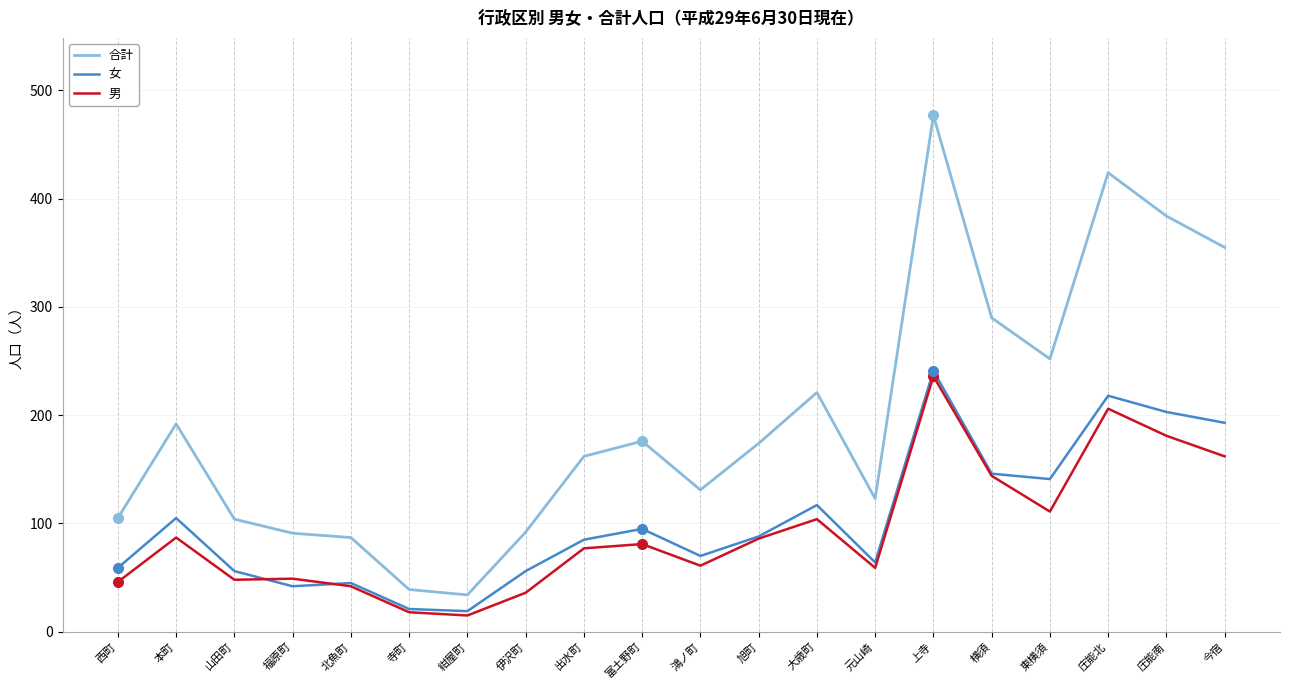

What position from the right is 山田町?

18